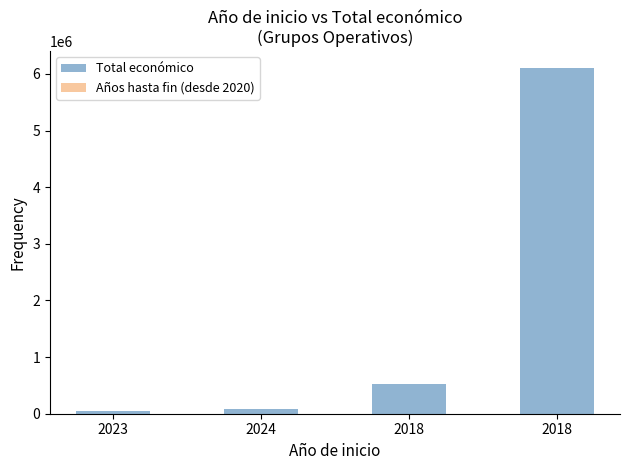

Where does the Años hasta fin (desde 2020) series first go above 7?

2023